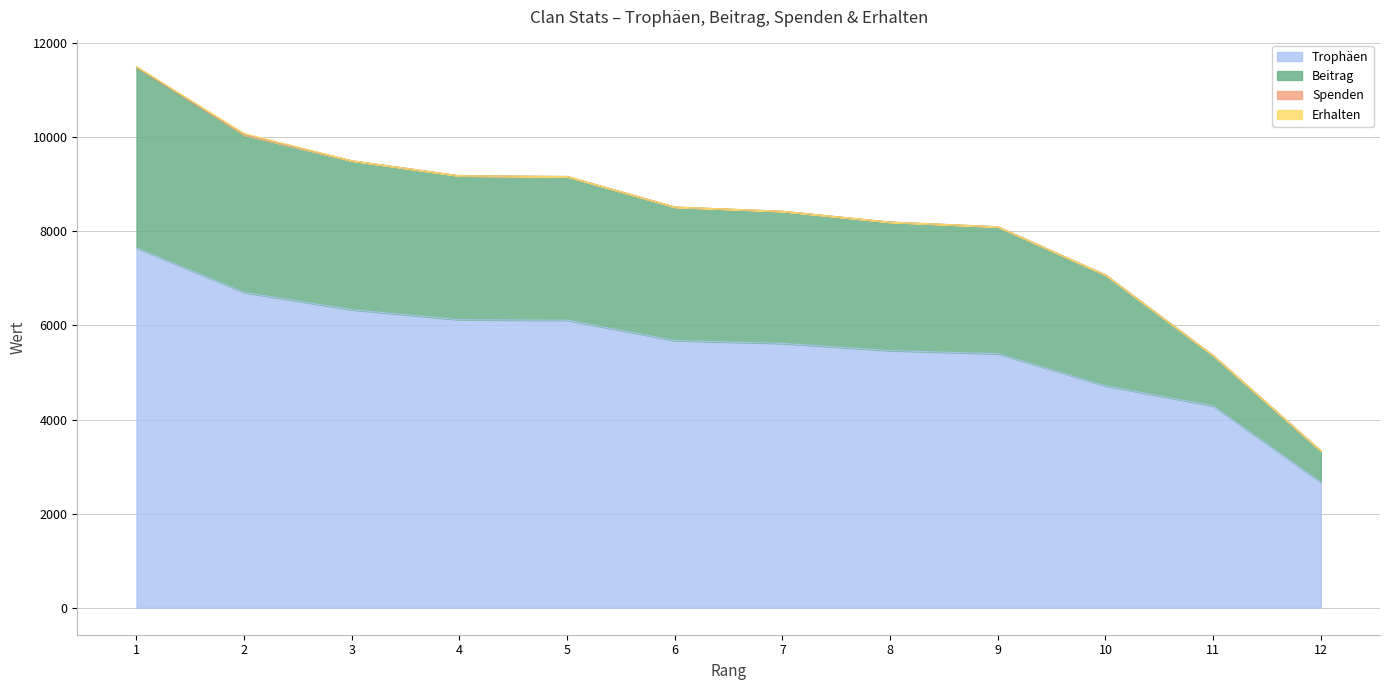

What is the difference between the maximum and second lowest values in the Trophäen series?

3358